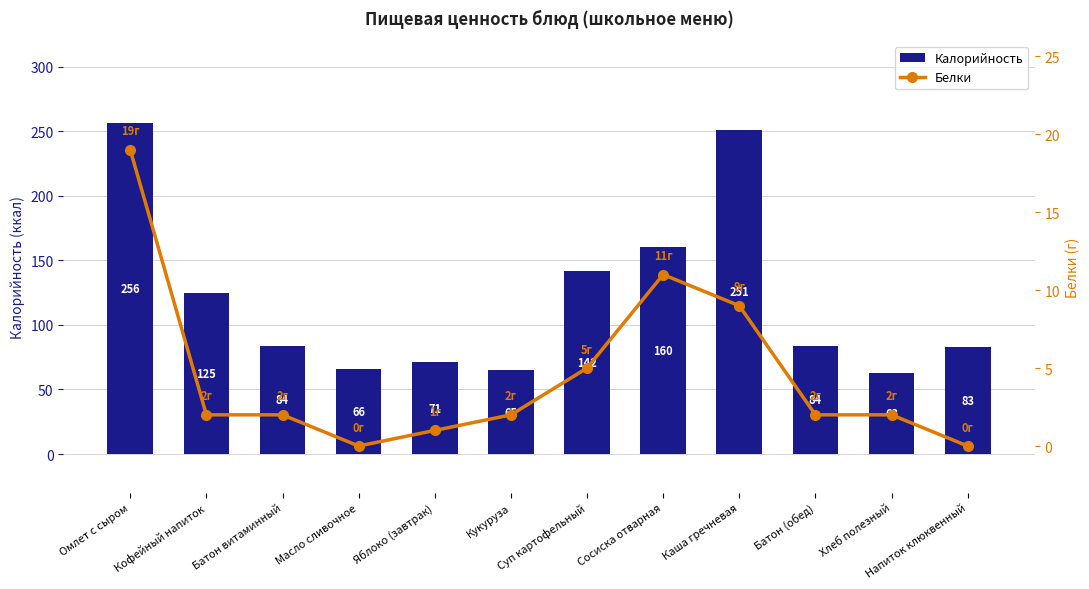

True or false: Калорийность has a value of 37 at Кукуруза.

False